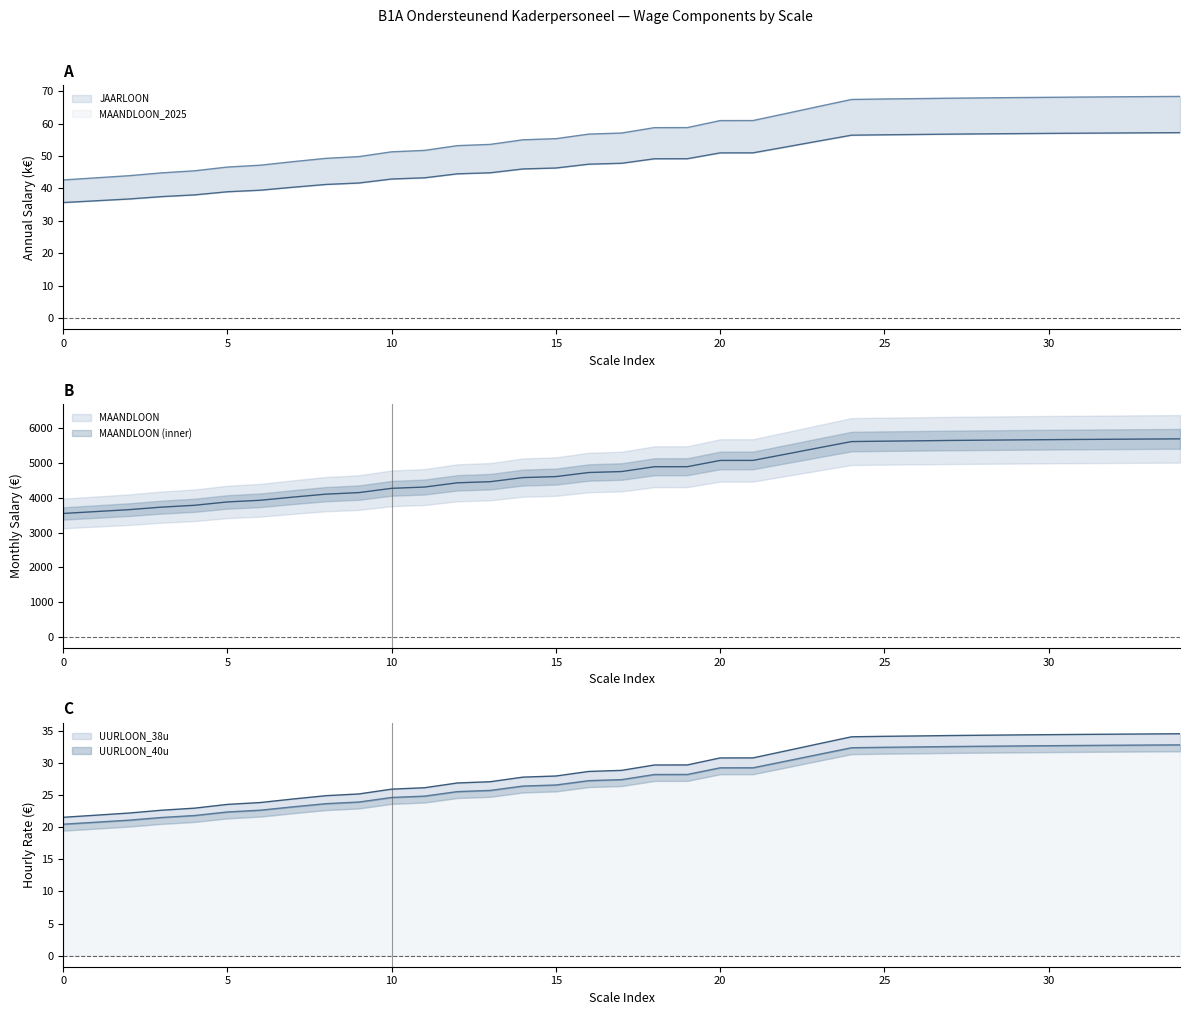

Where is JAARLOON nearest to the value 46?

14